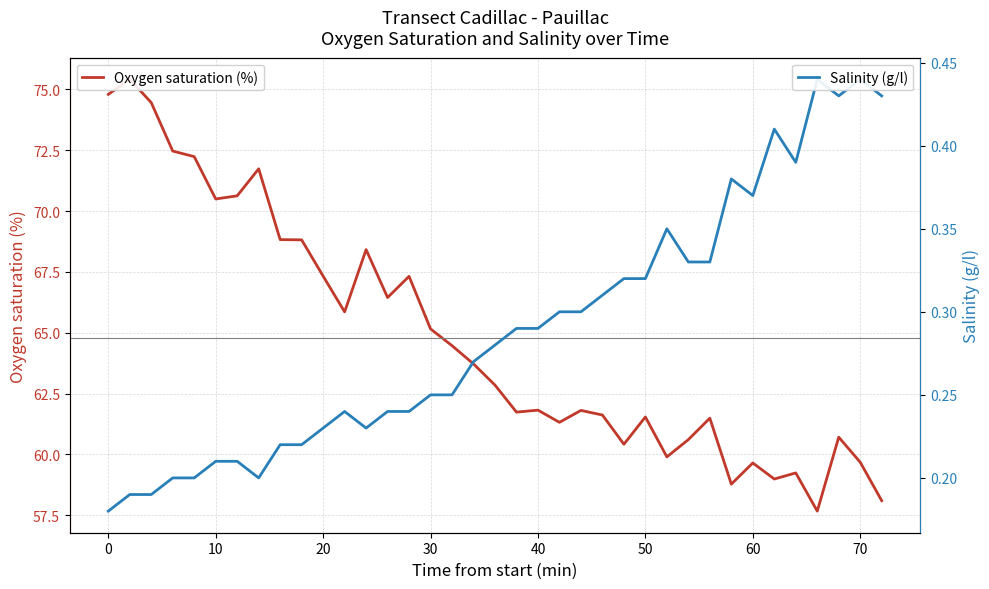

What is the difference between the second highest and second lowest values in the Oxygen saturation (%) series?

16.7